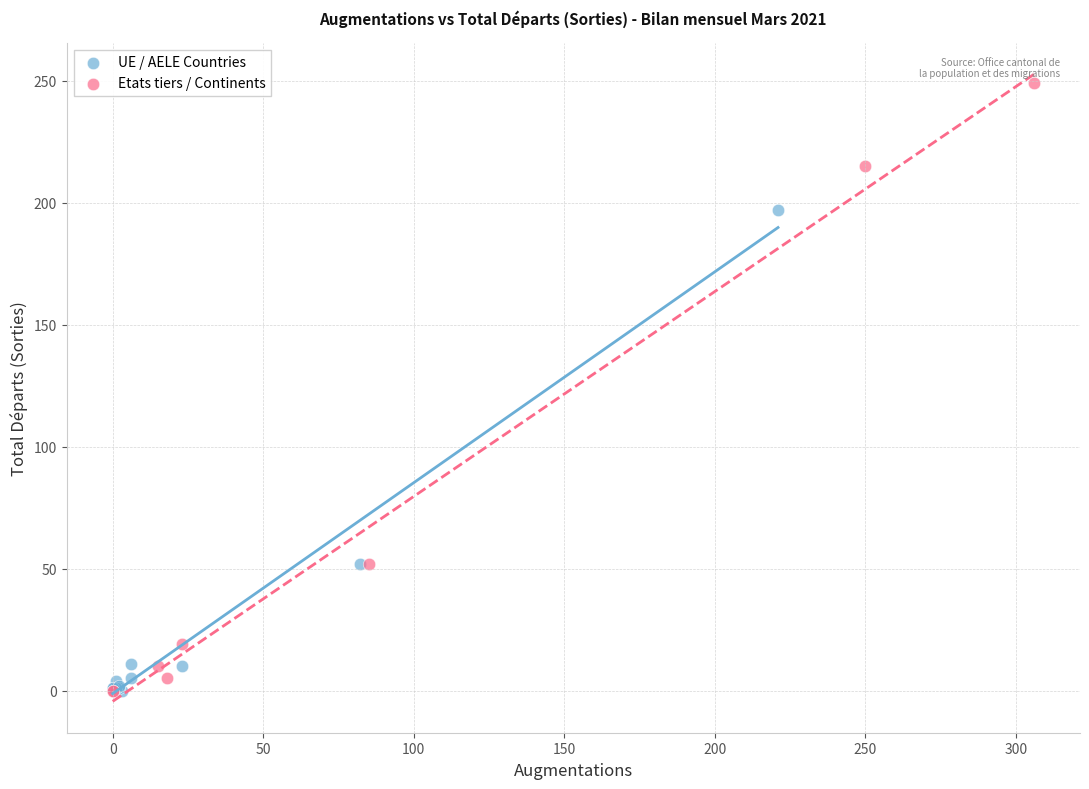

Which series has the widest spread of Y values?

Etats tiers / Continents